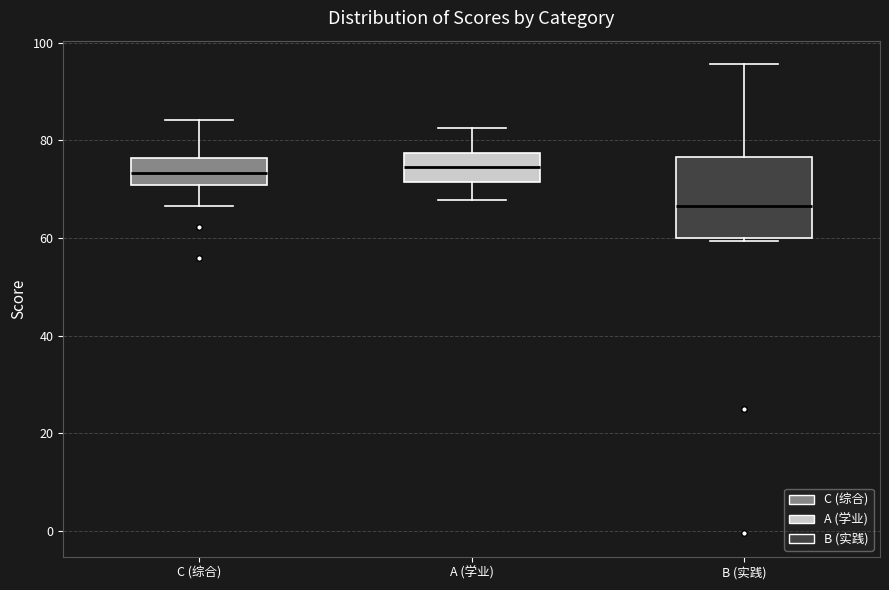

Reading left to right, read every box against the y-axis: the position of its median line, the range the box covers, and the ends of its whiskers. The values are not printed on the chart, so give them approximately, as read against the axis.

C (综合): median 74, box 70 to 76, whiskers 66 to 84
A (学业): median 74, box 72 to 78, whiskers 68 to 82
B (实践): median 66, box 60 to 76, whiskers 60 to 96